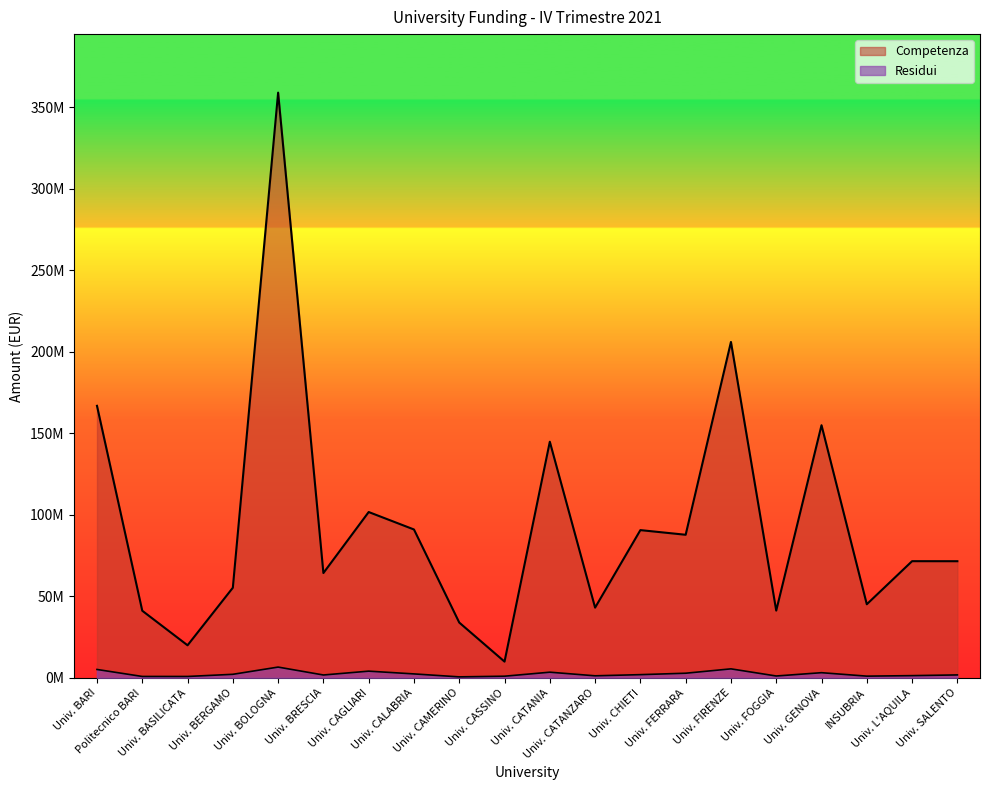

What is the difference between the maximum and minimum values in the Competenza series?

348948391.0